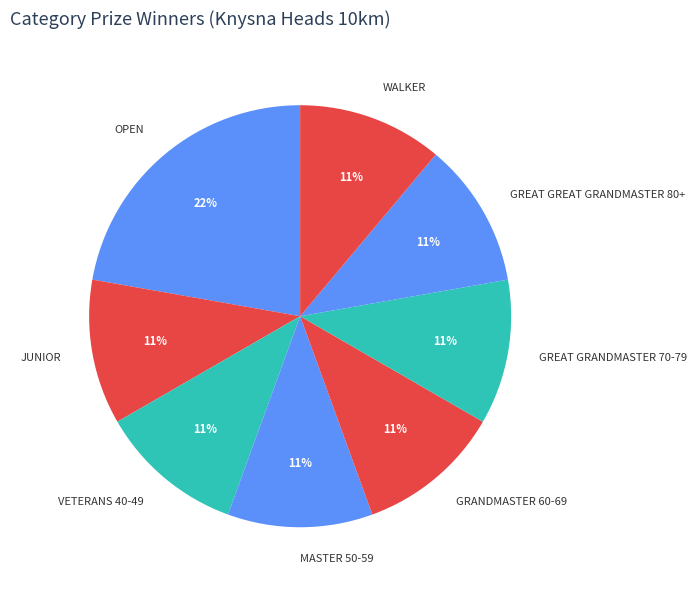

How many slices are in this pie chart?

8